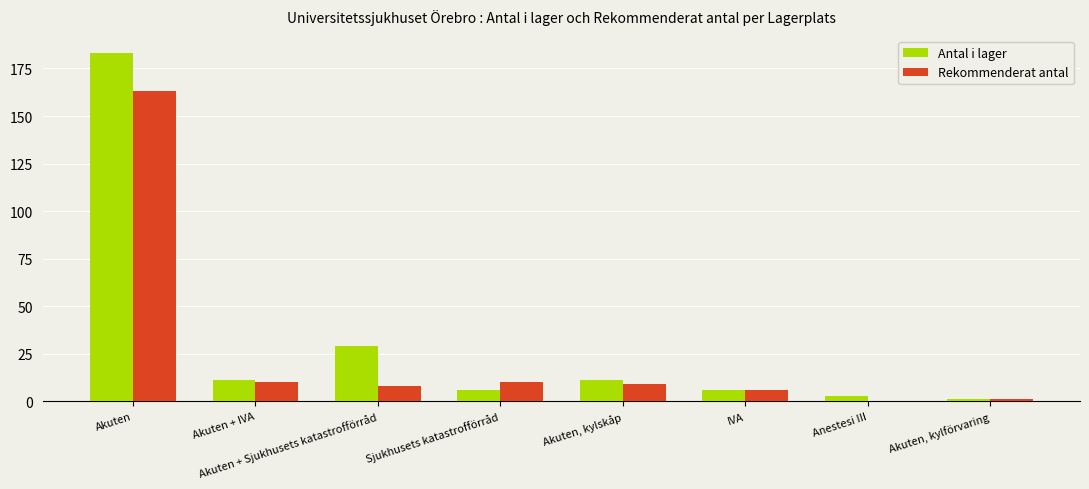

Between Akuten and Anestesi III, which series saw the biggest shift?

Antal i lager